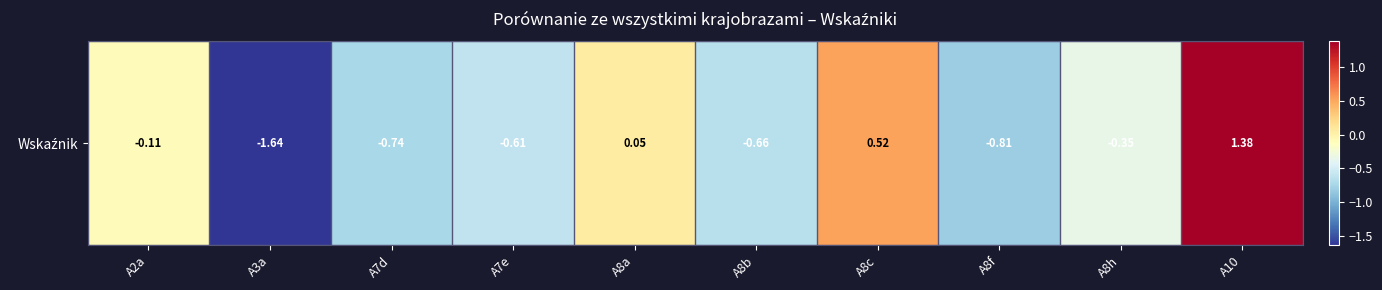

What is the sum of all values?

-3.0